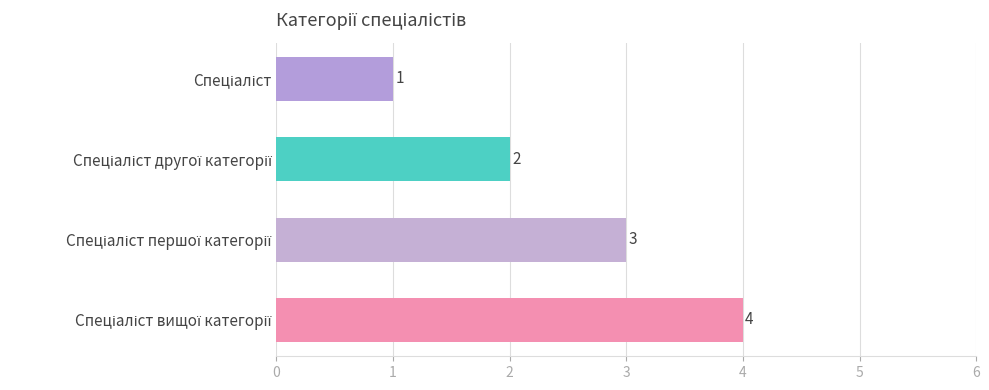

What is the greatest value displayed?

4